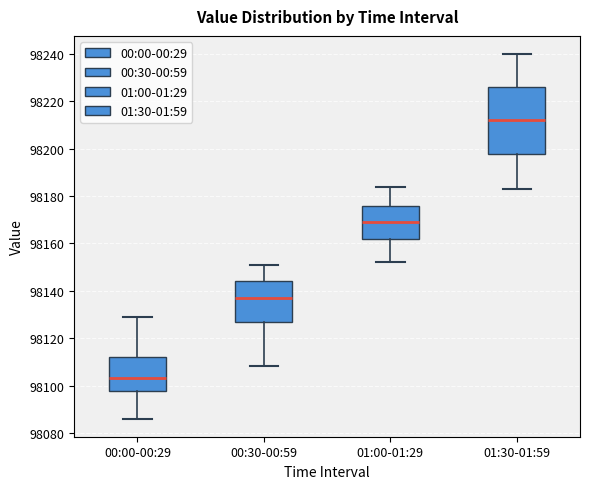

Which box is the tallest, from its lower edge to its upper edge?

01:30-01:59